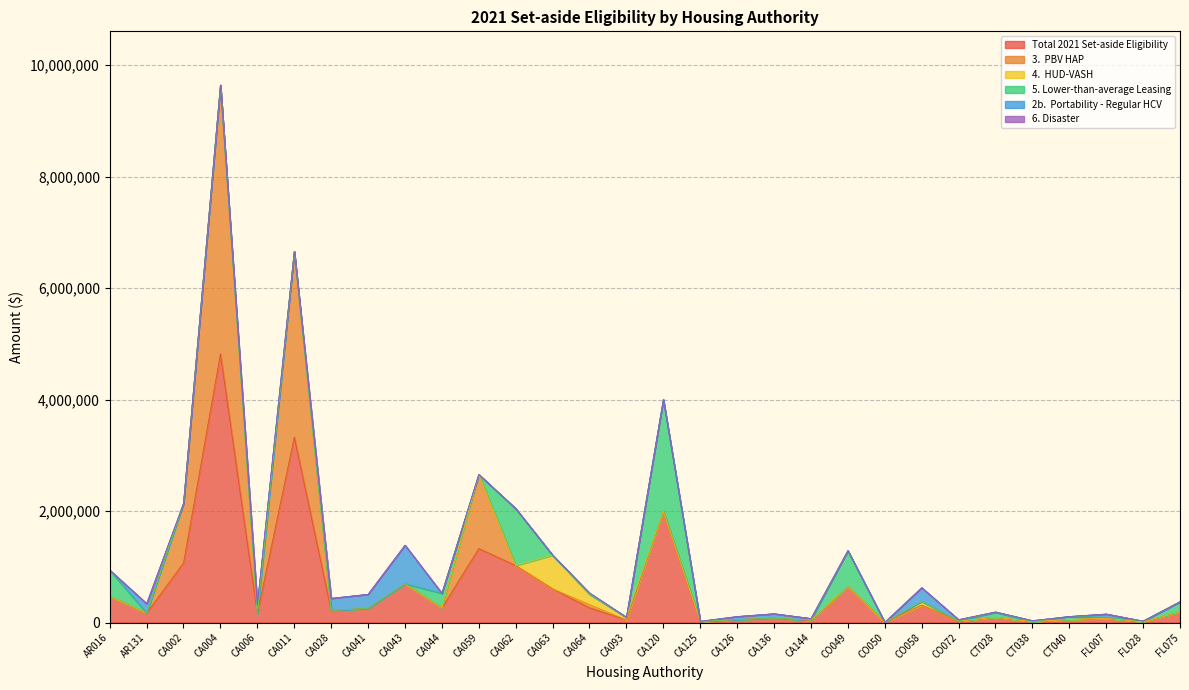

What is the minimum value for Total 2021 Set-aside Eligibility?

2456